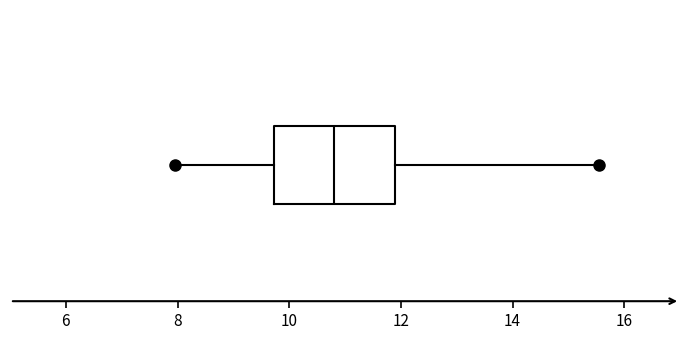

Transcribe this box plot: give where the median line is, the range the box spans, and where the two whiskers end, as read against the x-axis. The values are not printed on the chart, so give them approximately, as read against the axis.

median 10.8, box 9.8 to 12.0, whiskers 8.0 to 15.6